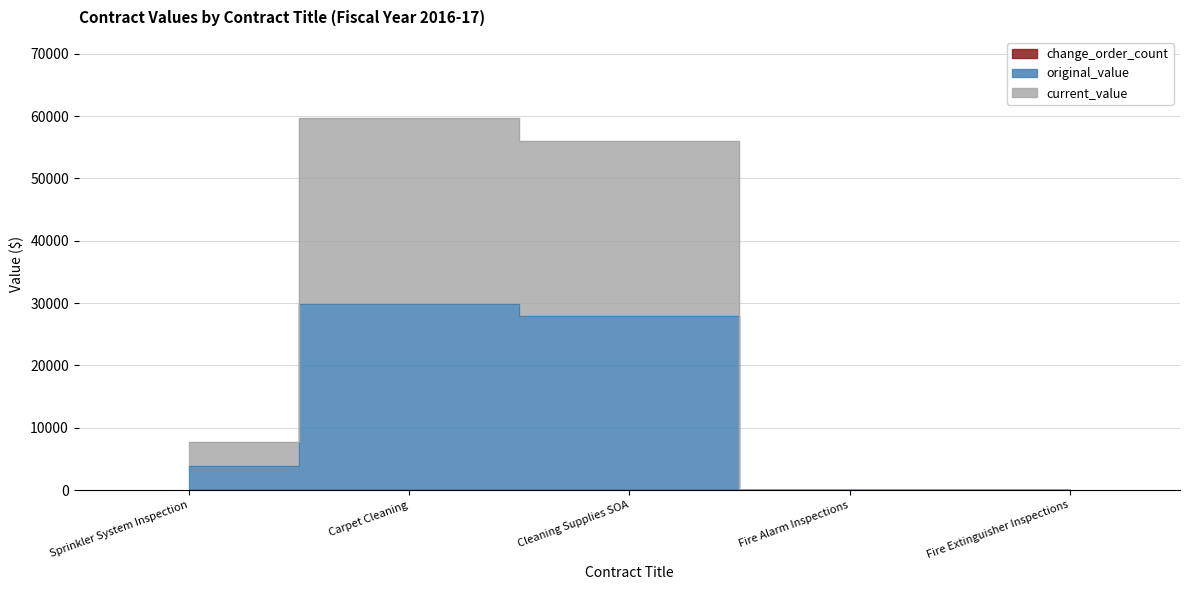

Which category has the highest value across all series?

Carpet Cleaning